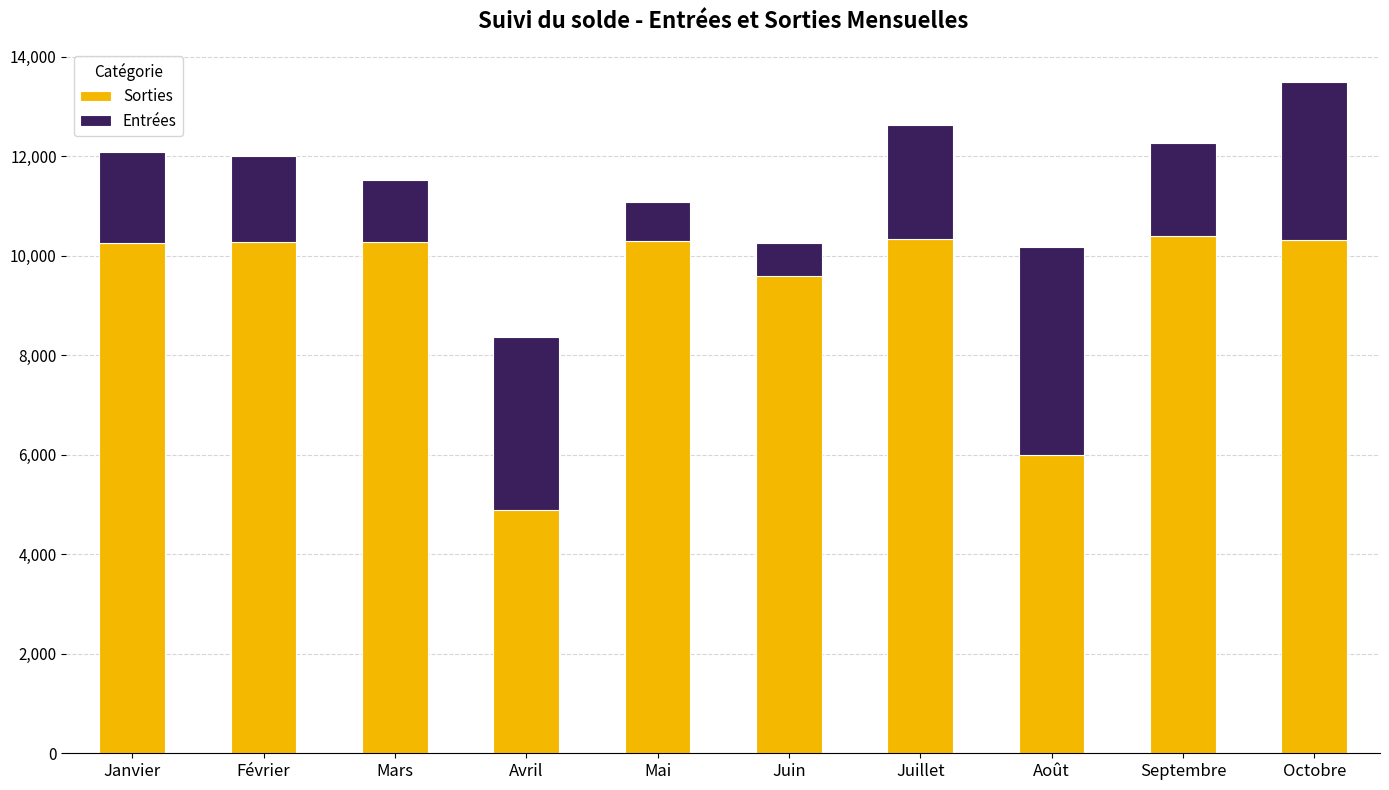

Rank the series by their maximum value, from highest to lowest.

Sorties, Entrées